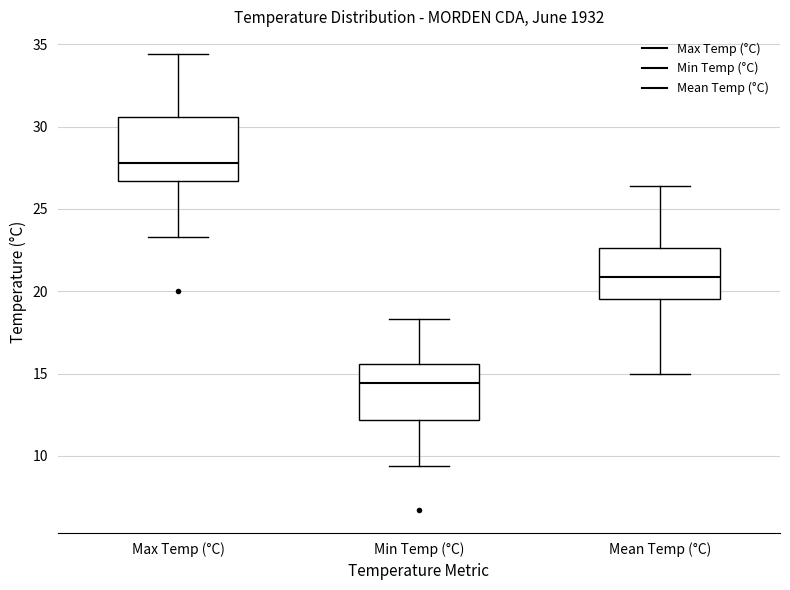

Reading left to right, read every box against the y-axis: the position of its median line, the range the box covers, and the ends of its whiskers. The values are not printed on the chart, so give them approximately, as read against the axis.

Max Temp (°C): median 28.0, box 26.5 to 30.5, whiskers 23.5 to 34.5
Min Temp (°C): median 14.5, box 12.0 to 15.5, whiskers 9.5 to 18.5
Mean Temp (°C): median 21.0, box 19.5 to 22.5, whiskers 15.0 to 26.5